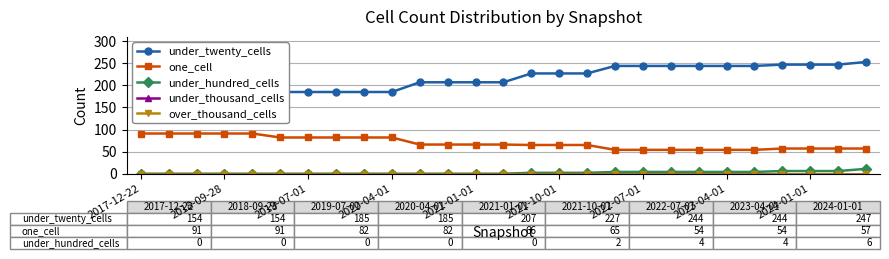

The value of over_thousand_cells at 2024-01-01 is 0. True or false?

True